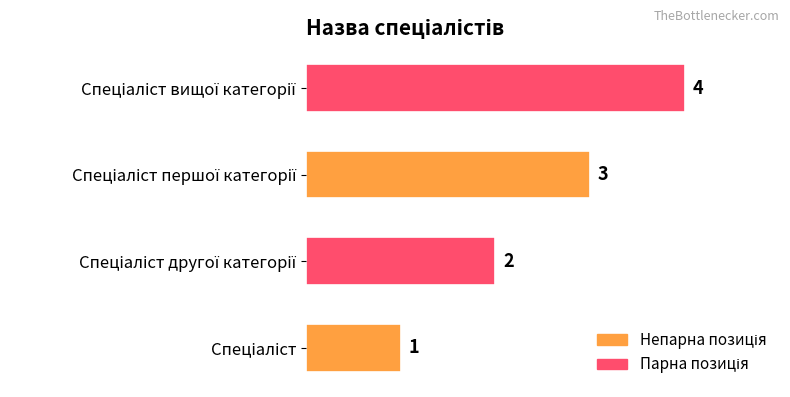

How many values are between 2 and 4?

3